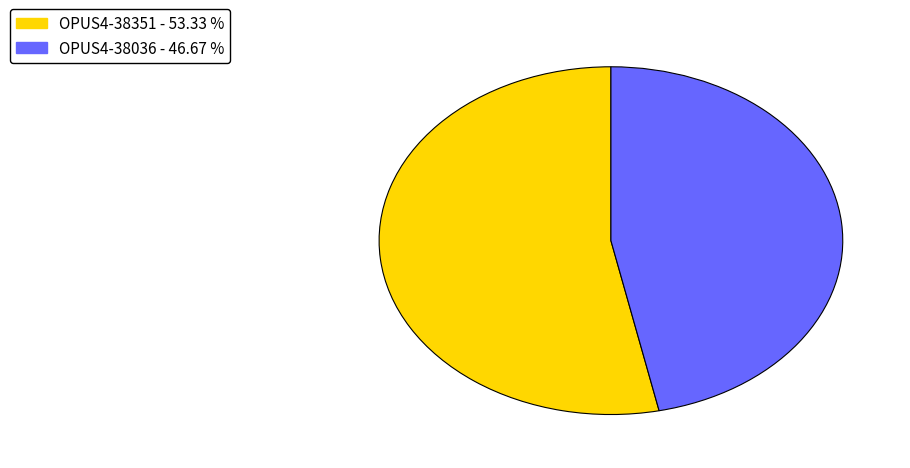

Is the sum of OPUS4-38036 and OPUS4-38351 greater than half?

Yes